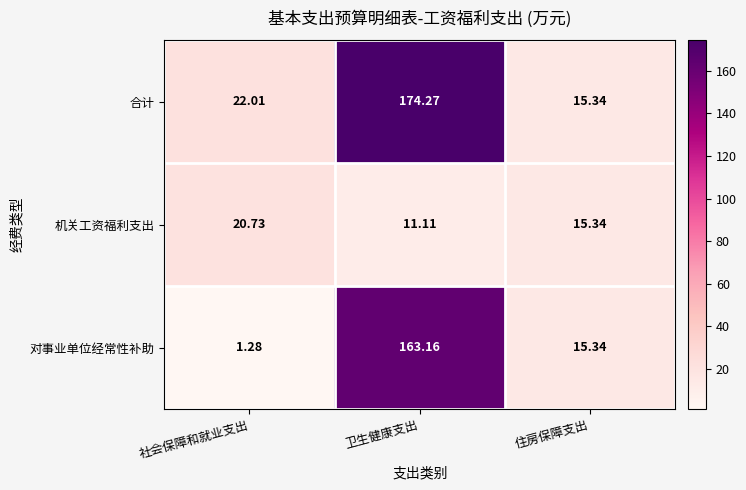

Which series changed the most between 卫生健康支出 and 住房保障支出?

合计